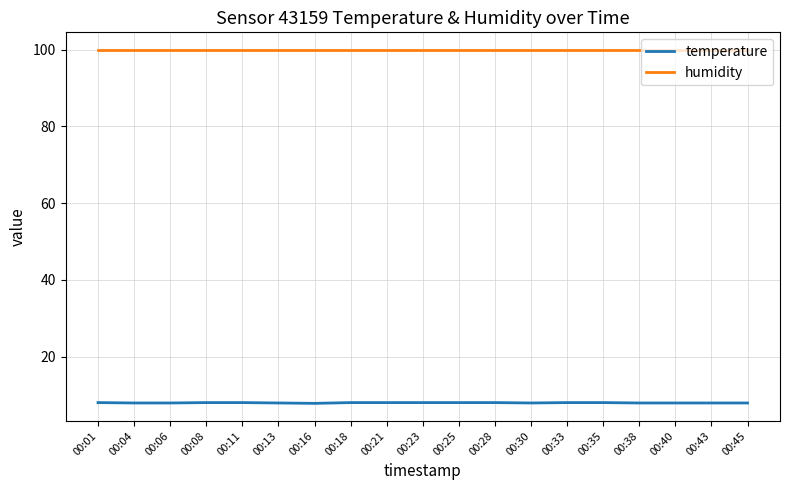

The value of humidity at 00:25 is 99.9. True or false?

True